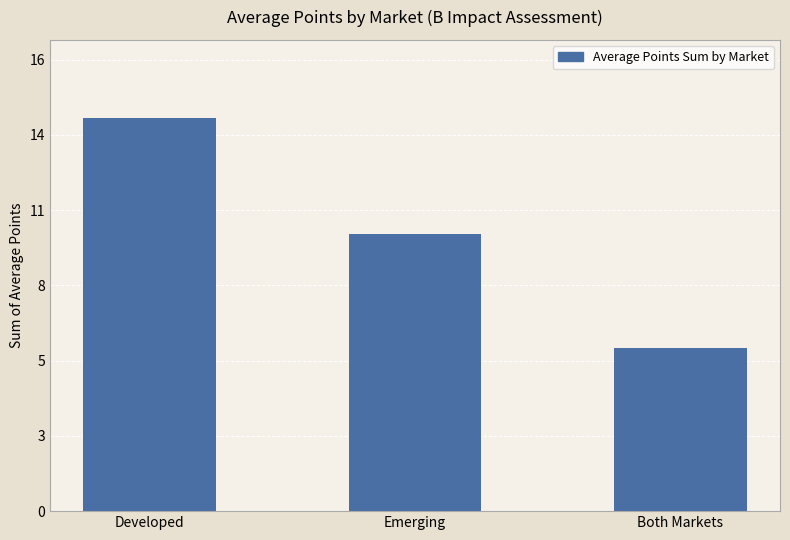

Are the bars horizontal?

No